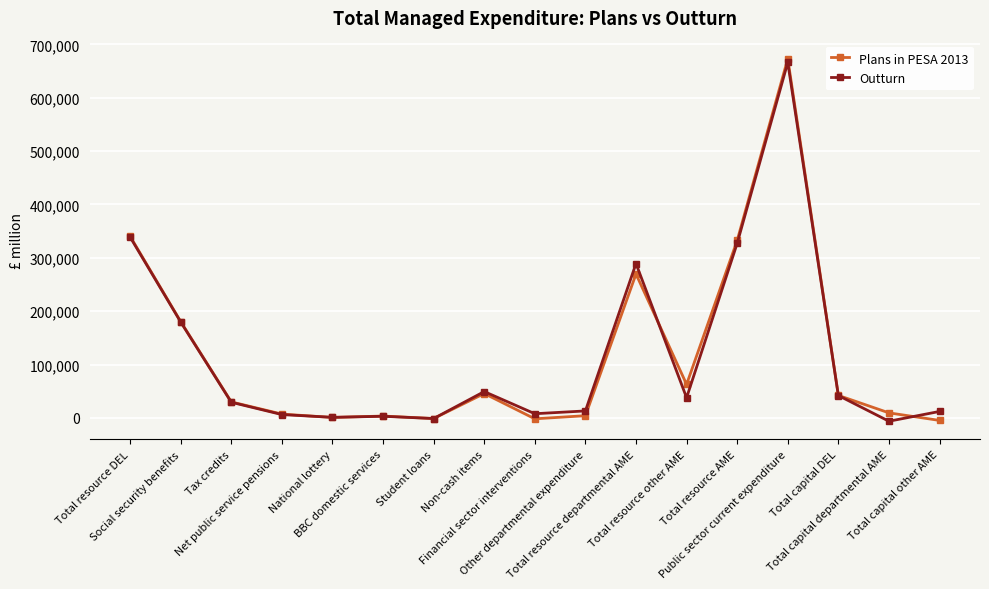

What are all the series names shown in the legend?

Plans in PESA 2013, Outturn